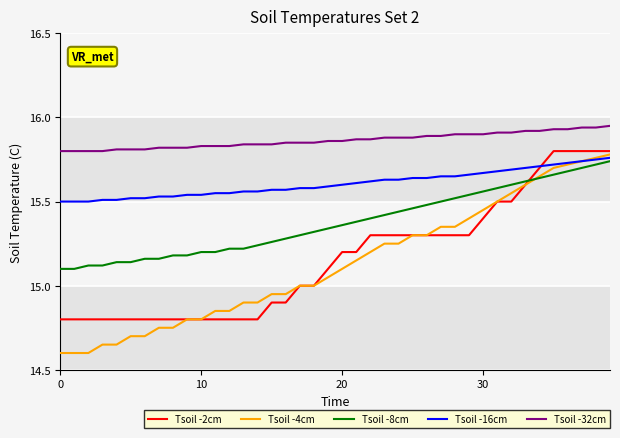

Count the Tsoil -8cm values in the range 15 to 16.

40